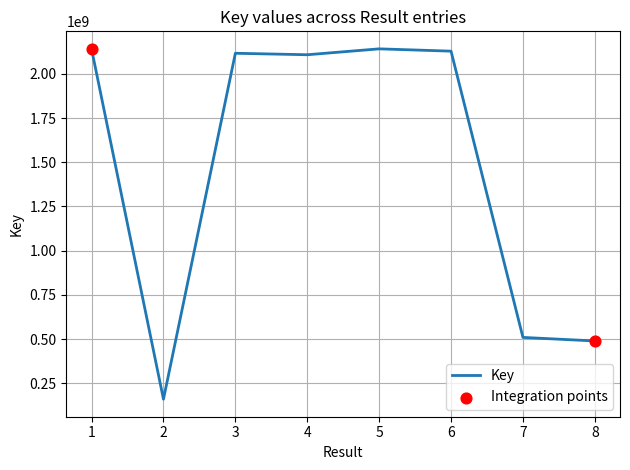

Approximately how many times larger is the value at 1 compared to 2?

13.4